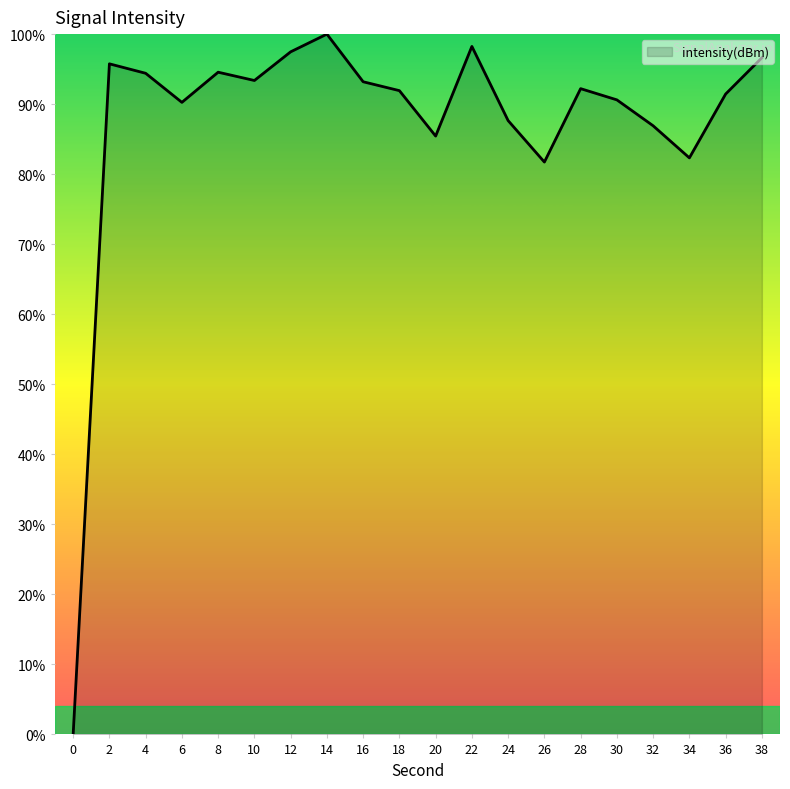

True or false: the data shows 98.2 at 22.

True